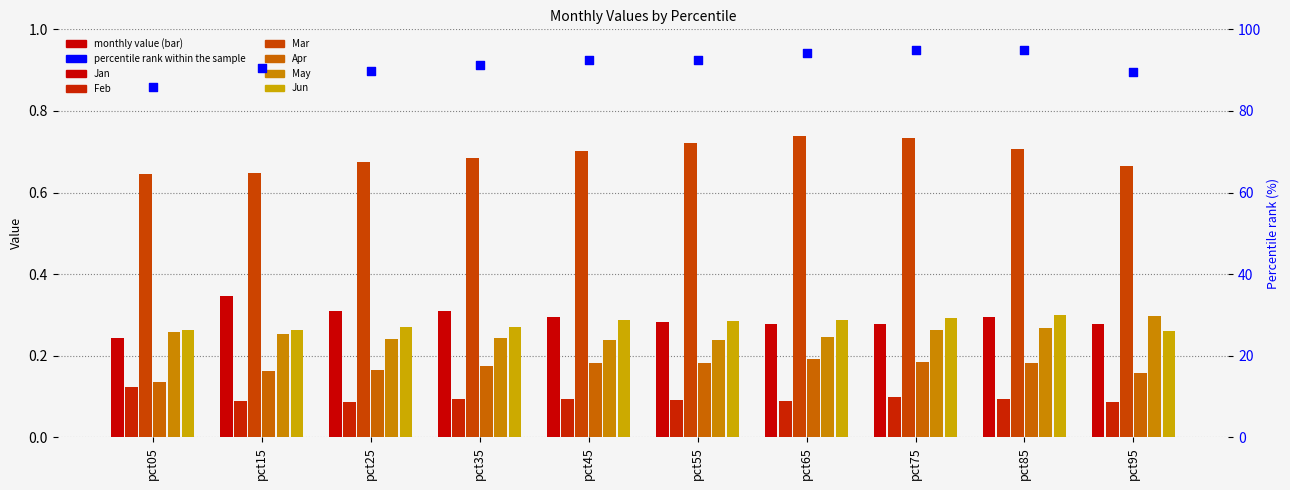

At which category is the sum across all series the highest?

pct75